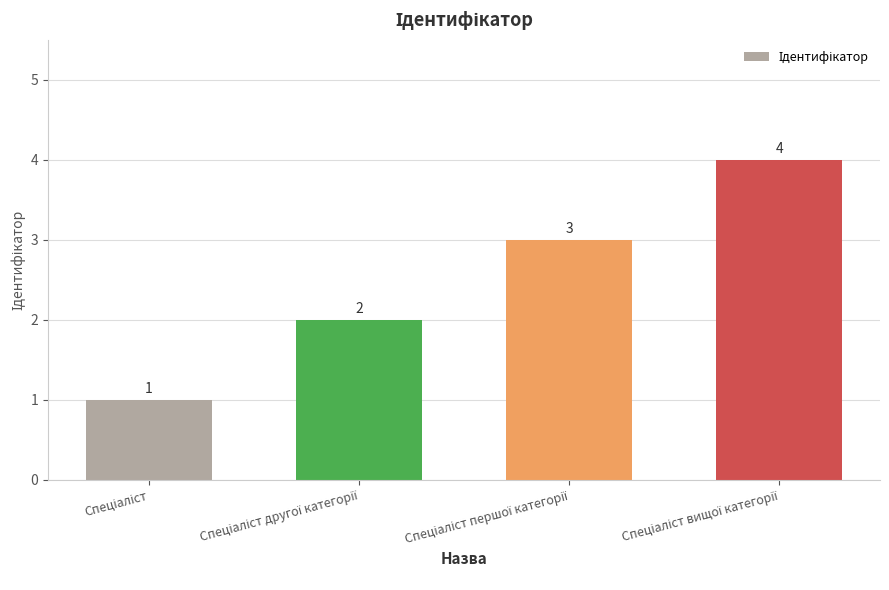

What is the maximum value shown in the chart?

4